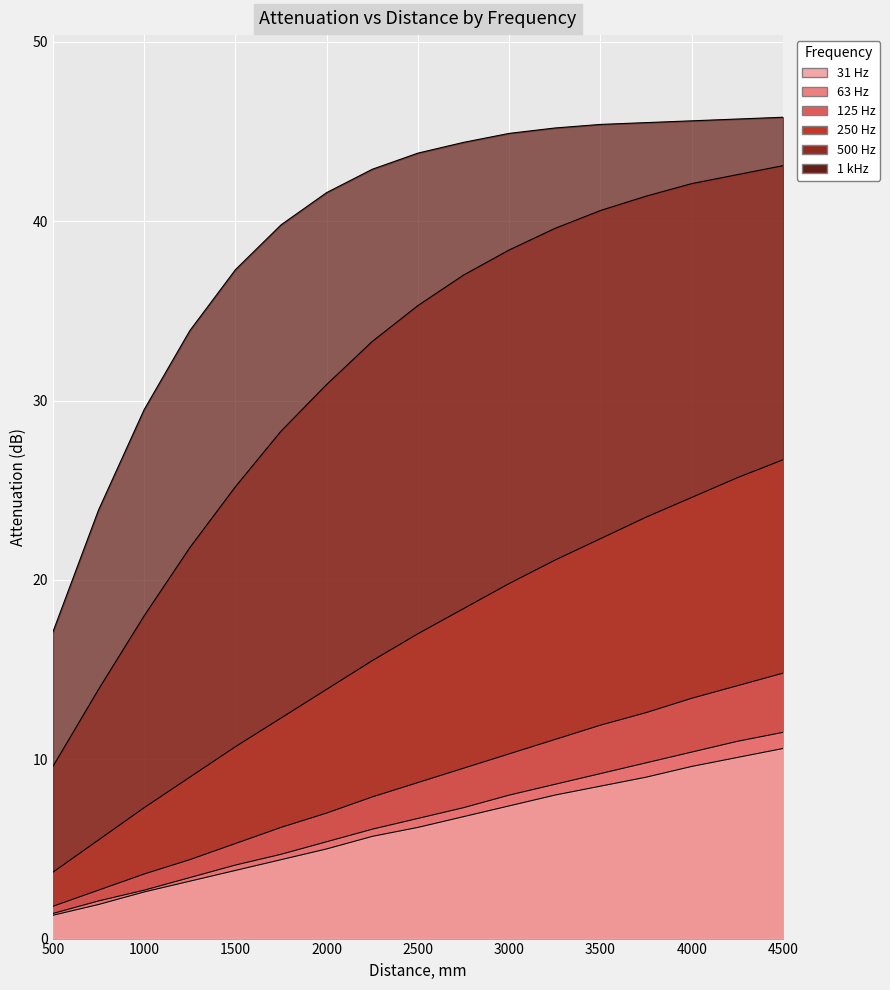

Which label corresponds to the largest value in the chart?

4500